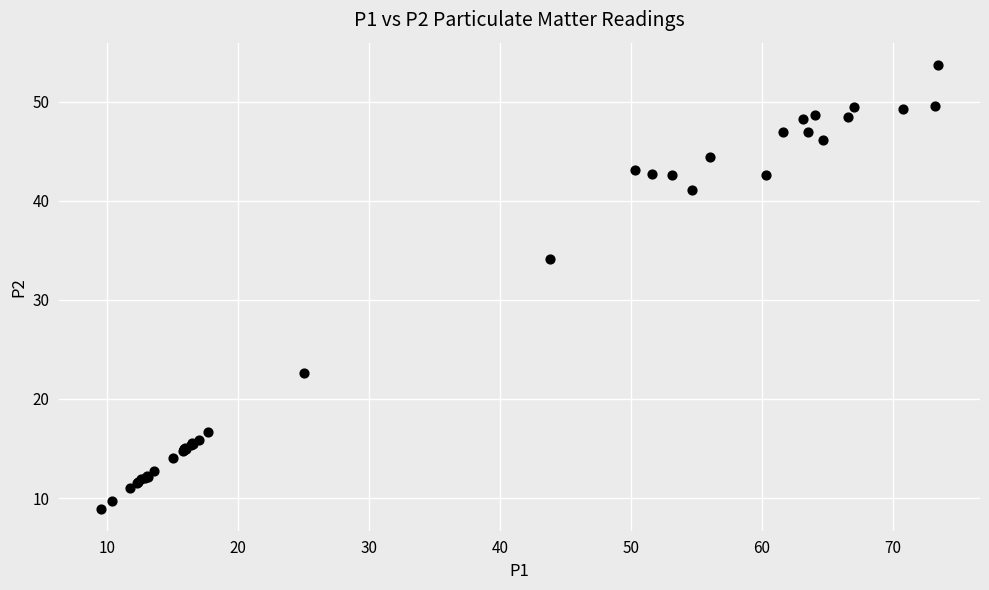

What Y value in the scatter plot is closest to 31?

34.1